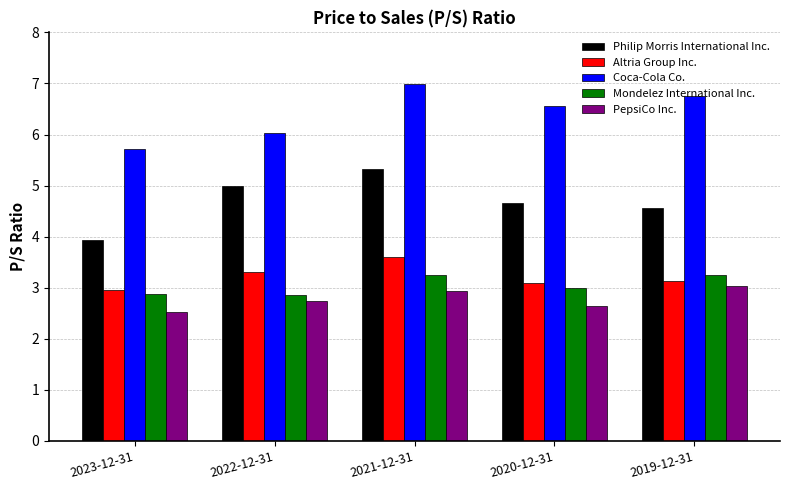

Is it true that Mondelez International Inc. equals 3.0 at 2020-12-31?

True